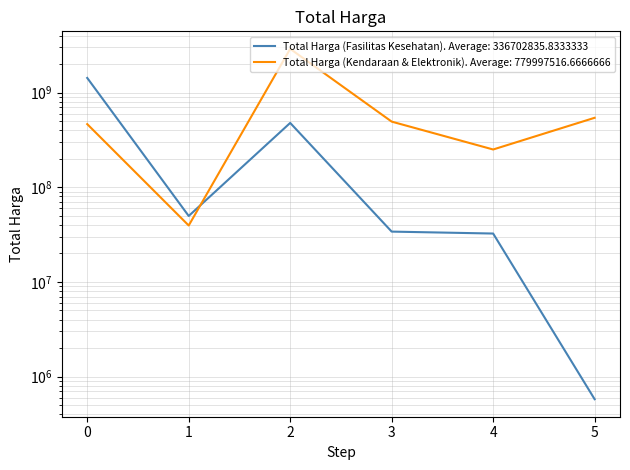

True or false: Total Harga (Kendaraan & Elektronik) has a value of 464002100 at 0.

True